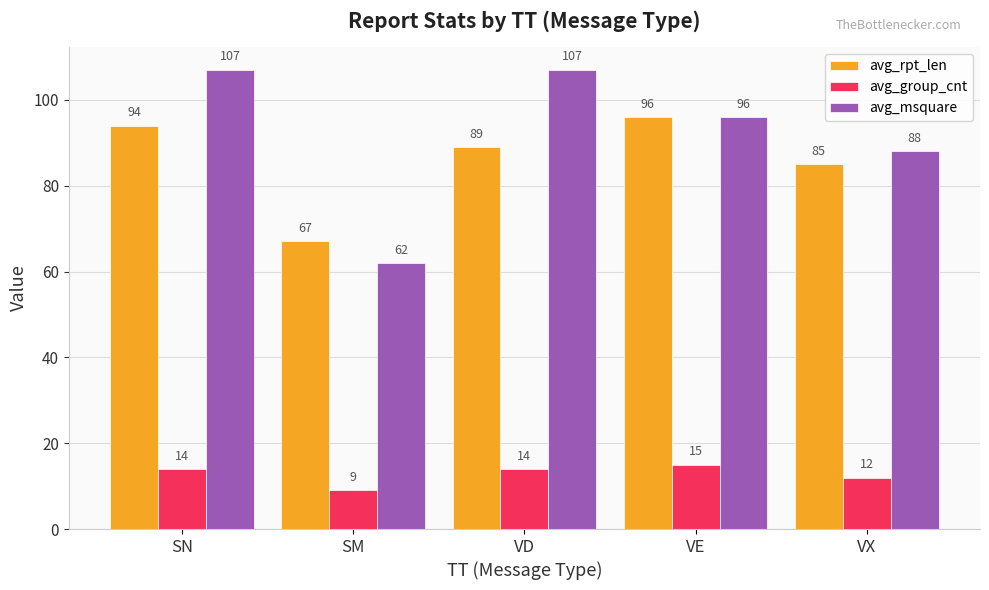

True or false: avg_group_cnt has a value of 21 at SN.

False